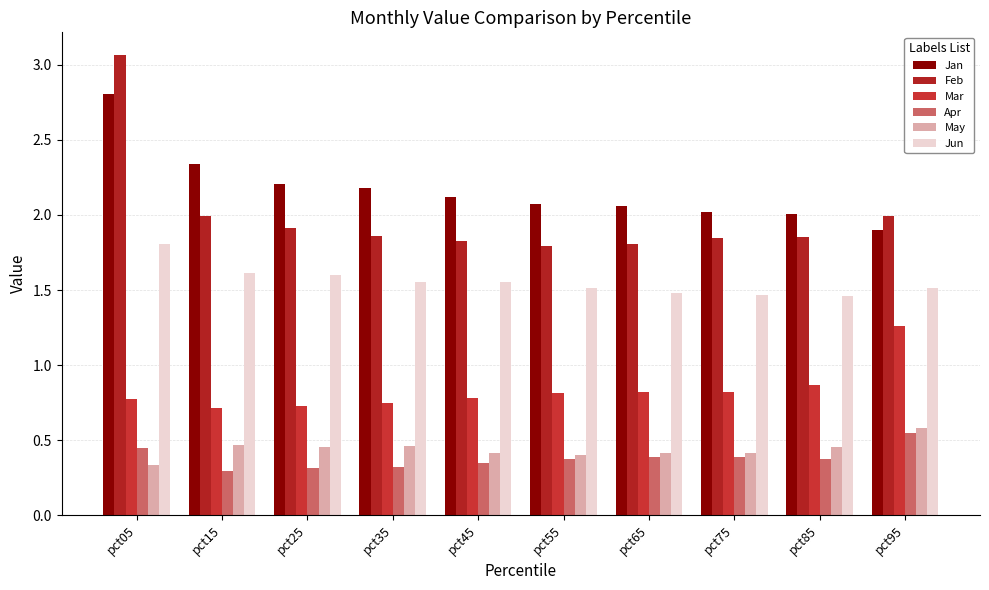

Does the chart contain any negative values?

No